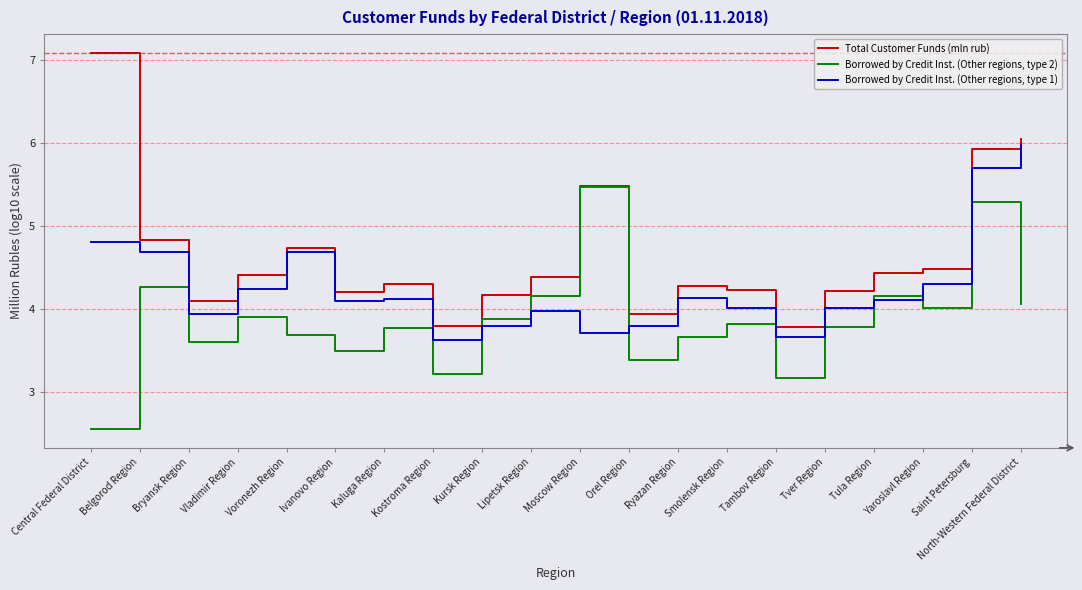

At which category does the chart reach its peak across all series?

Central Federal District